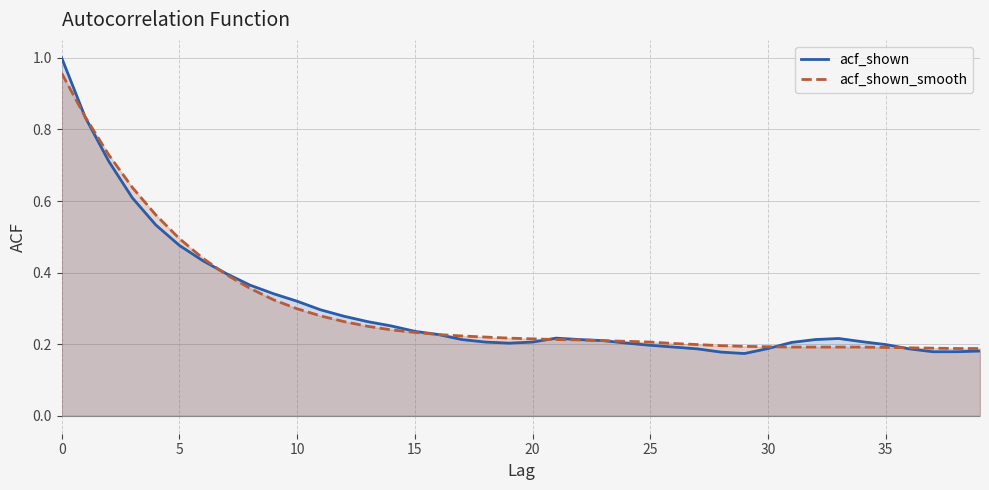

Does the chart display data point markers on the line(s)?

No